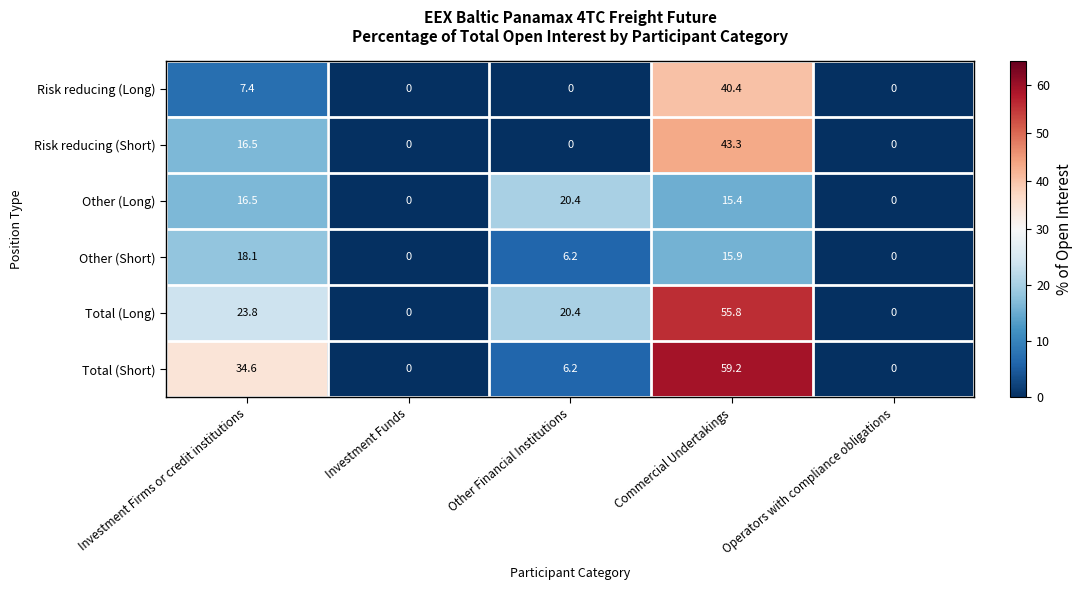

What is the sum of the Other (Short) values at Other Financial Institutions and Investment Funds?

6.2